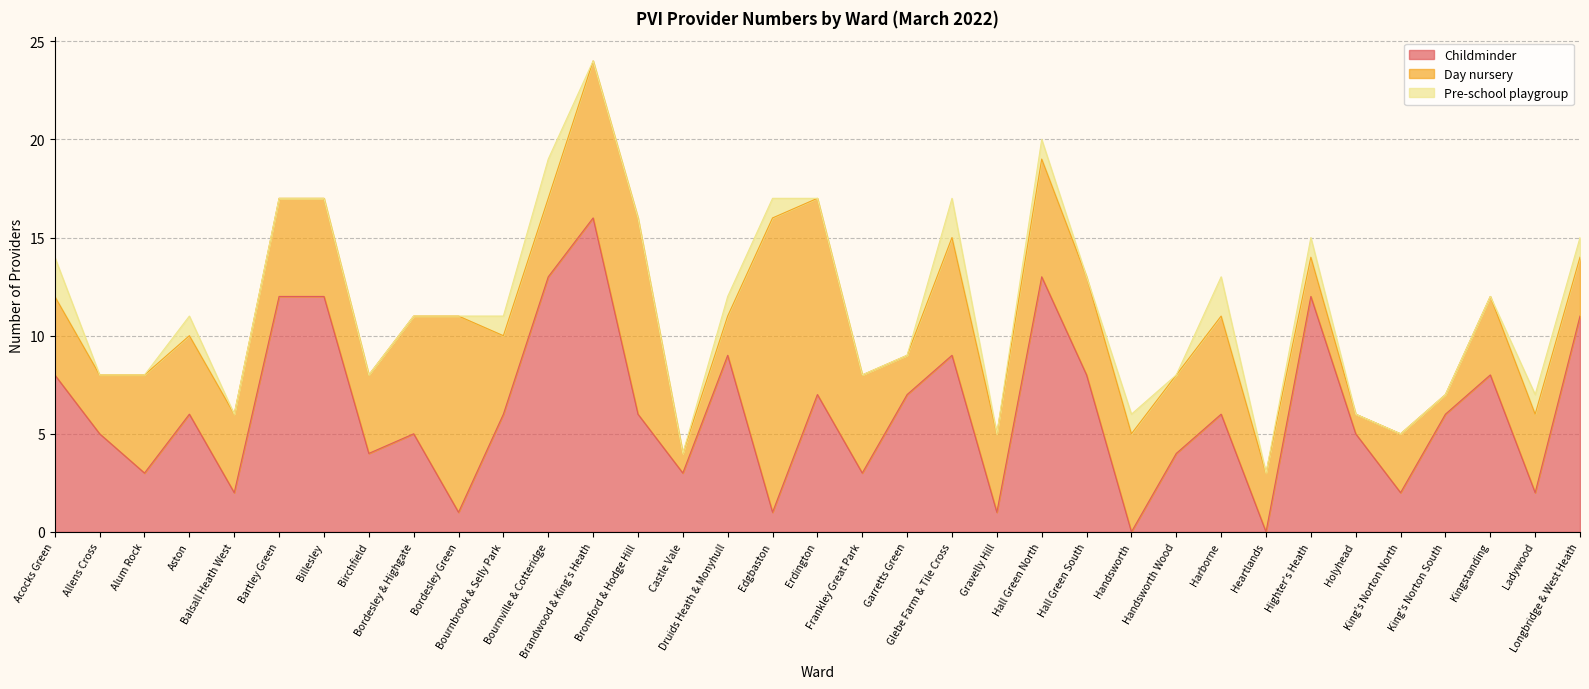

Where is the first local maximum for Day nursery?

Alum Rock